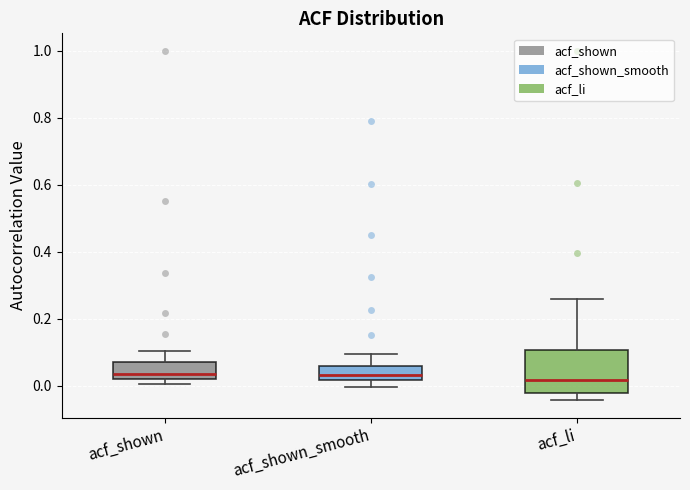

Where does the median line of the box for acf_shown_smooth sit on the y-axis? The values are not printed on the chart, so give them approximately, as read against the axis.

0.04